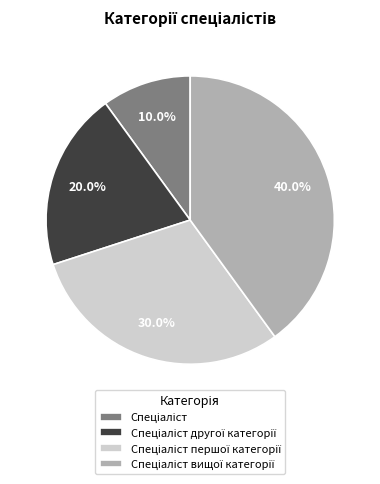

Count the number of slices in the pie.

4